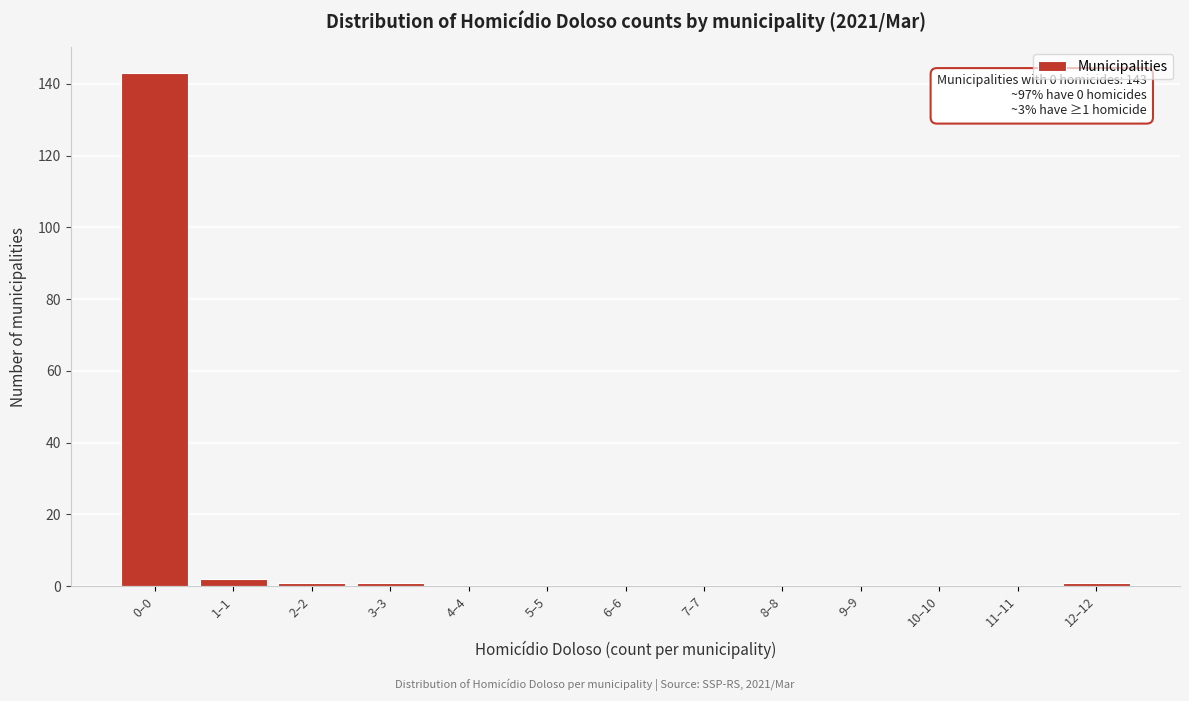

Reading right to left, what are all the values shown in this chart?

12–12=1	11–11=0	10–10=0	9–9=0	8–8=0	7–7=0	6–6=0	5–5=0	4–4=0	3–3=1	2–2=1	1–1=2	0–0=143